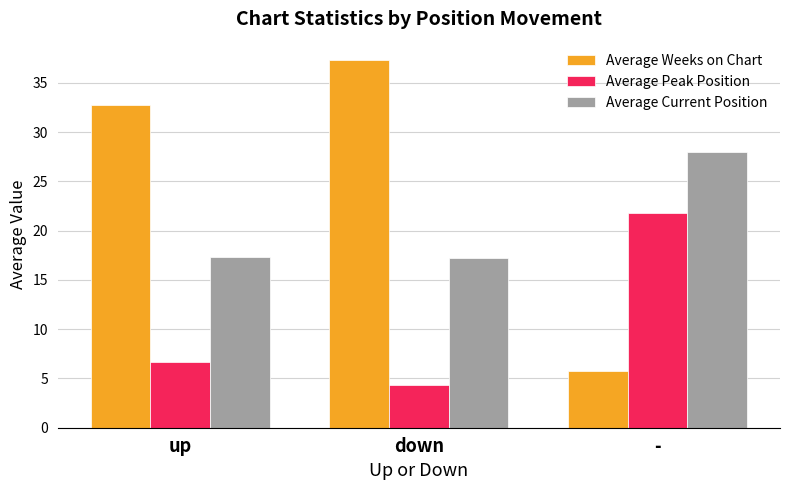

What is the label of the 3rd bar from the left?

-